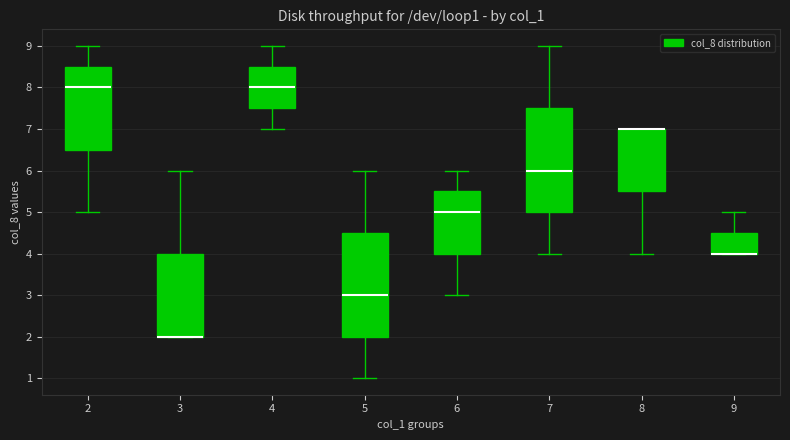

Reading left to right, read every box against the y-axis: the position of its median line, the range the box covers, and the ends of its whiskers. The values are not printed on the chart, so give them approximately, as read against the axis.

2: median 8.0, box 6.5 to 8.5, whiskers 5.0 to 9.0
3: median 2.0 (drawn on the box's lower edge), box 2.0 to 4.0, whiskers 2.0 to 6.0
4: median 8.0, box 7.5 to 8.5, whiskers 7.0 to 9.0
5: median 3.0, box 2.0 to 4.5, whiskers 1.0 to 6.0
6: median 5.0, box 4.0 to 5.5, whiskers 3.0 to 6.0
7: median 6.0, box 5.0 to 7.5, whiskers 4.0 to 9.0
8: median 7.0 (drawn on the box's upper edge), box 5.5 to 7.0, whiskers 4.0 to 7.0
9: median 4.0 (drawn on the box's lower edge), box 4.0 to 4.5, whiskers 4.0 to 5.0